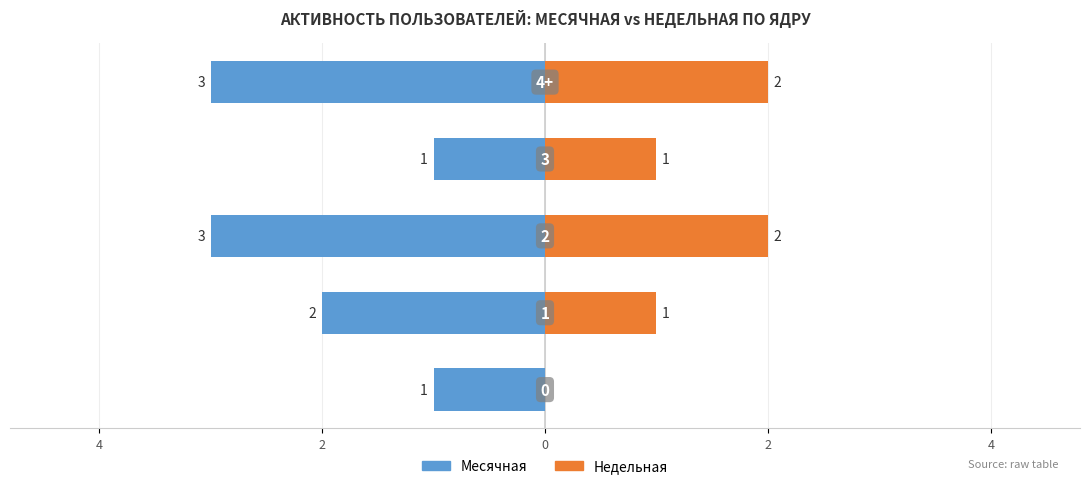

How many data points does each series have?

5